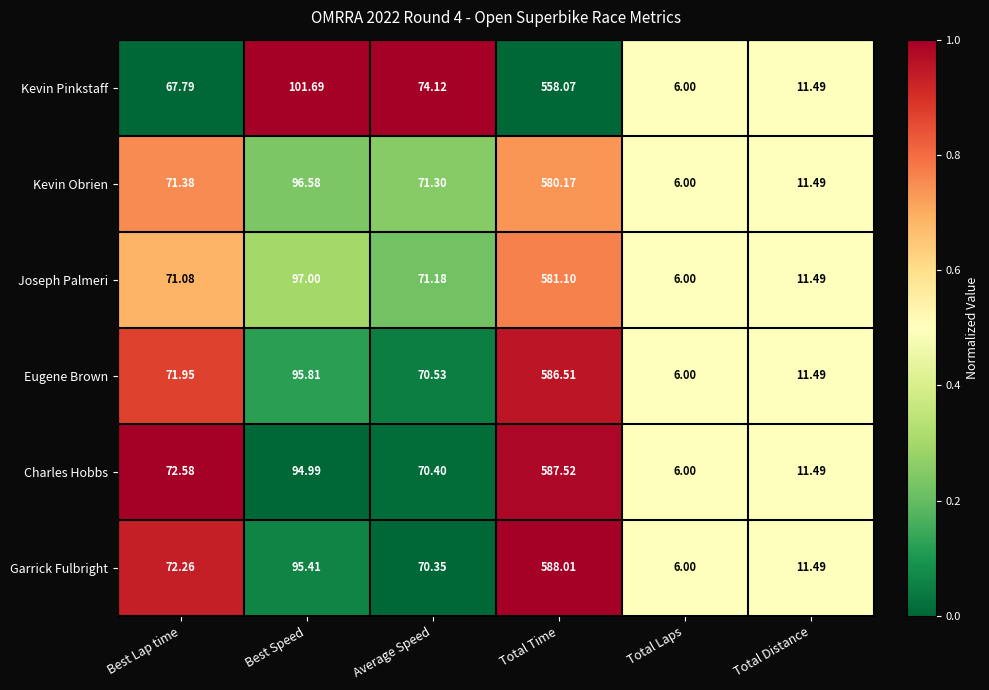

Where does the Kevin Obrien series first go above 71?

Best Lap time